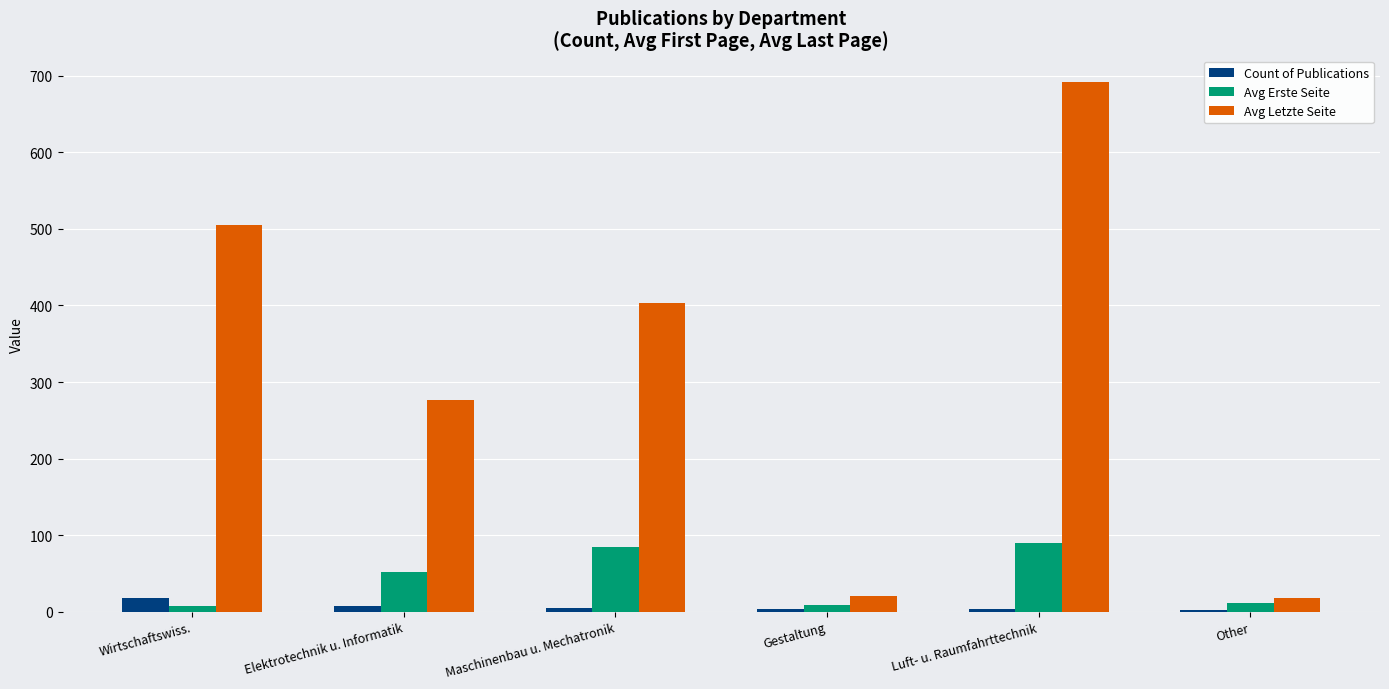

At which category does the chart reach its peak across all series?

Luft- u. Raumfahrttechnik